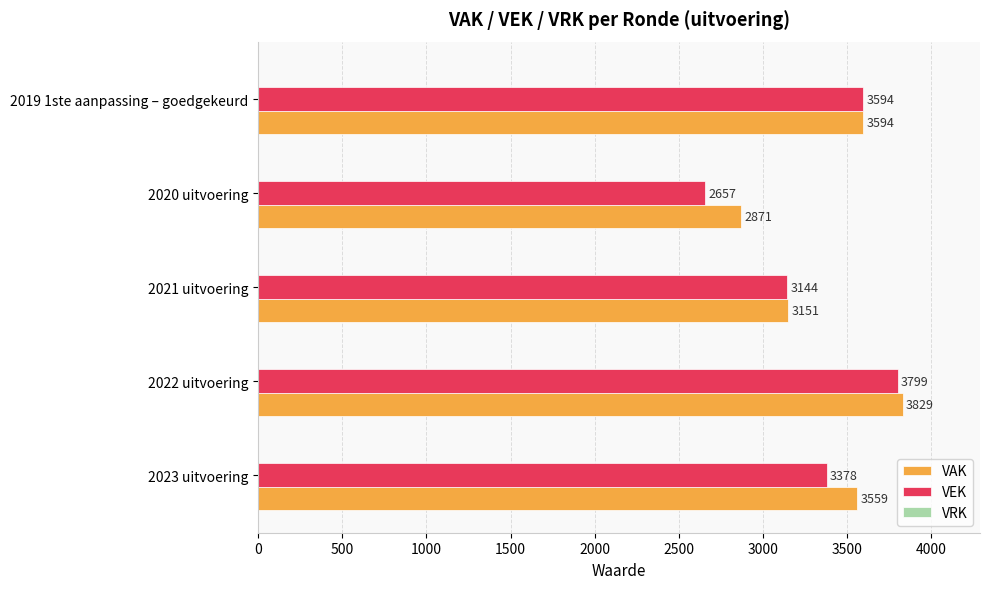

Which series has the largest range (max minus min)?

VEK